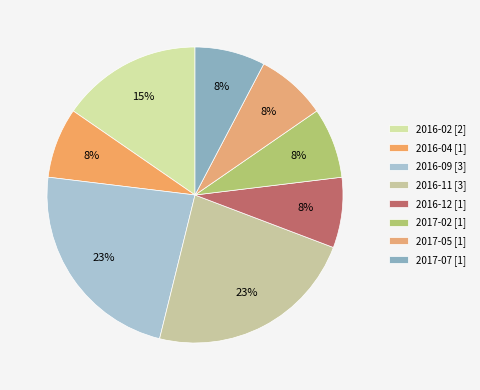

Which slice is the largest?

2016-09